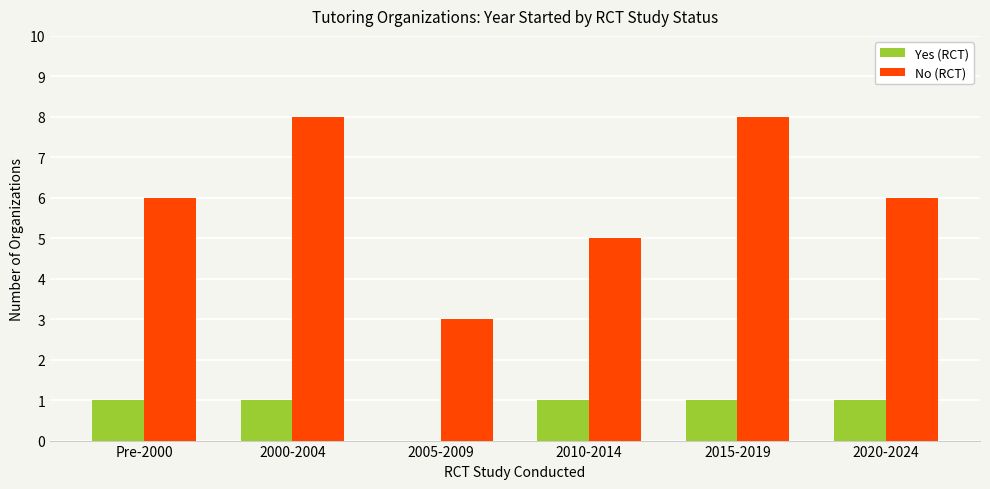

What is the sum of the No (RCT) values at 2000-2004 and 2010-2014?

13